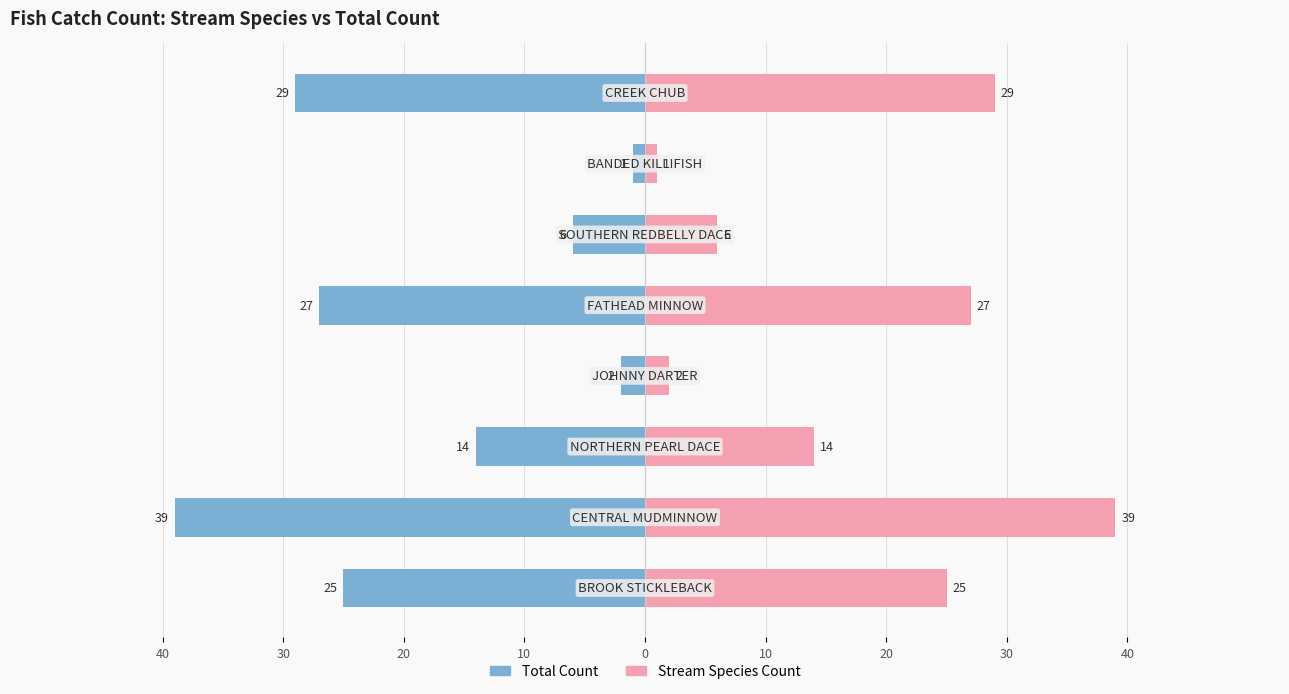

Read the Total Count value at 10.

-6